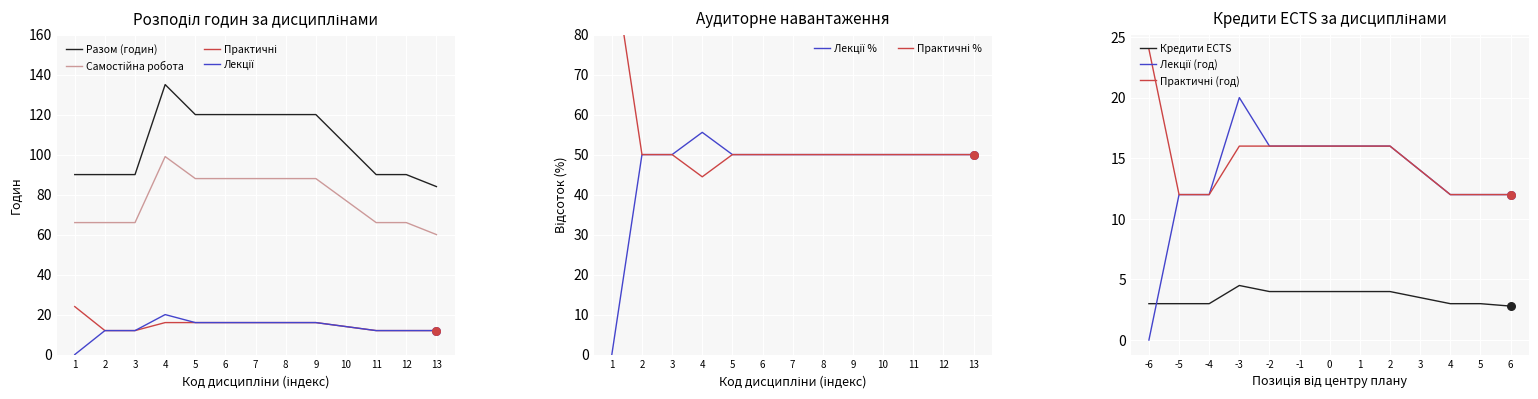

Which series has the largest total across all categories?

Разом (годин)